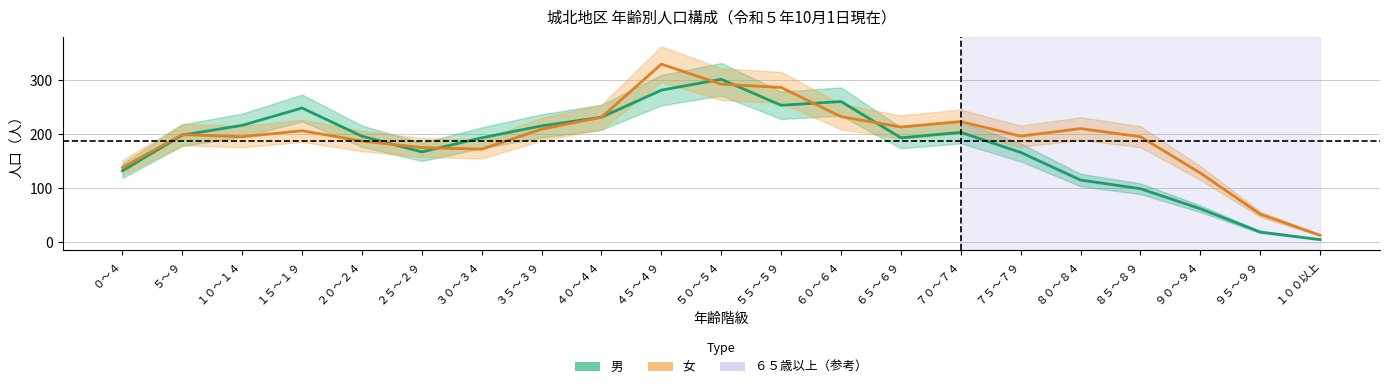

What is the sum of the 女 values at ３０～３４ and １００以上?

185